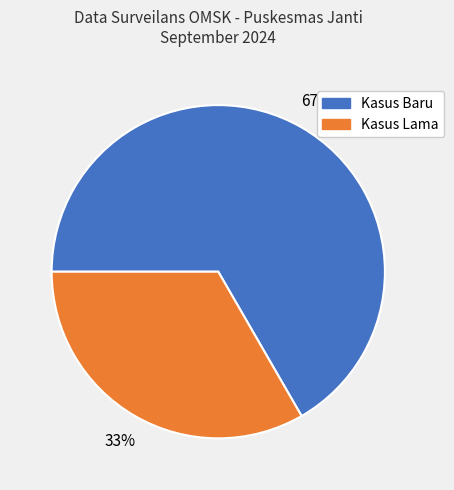

Rank the categories by value from lowest to highest.

Kasus Lama, Kasus Baru